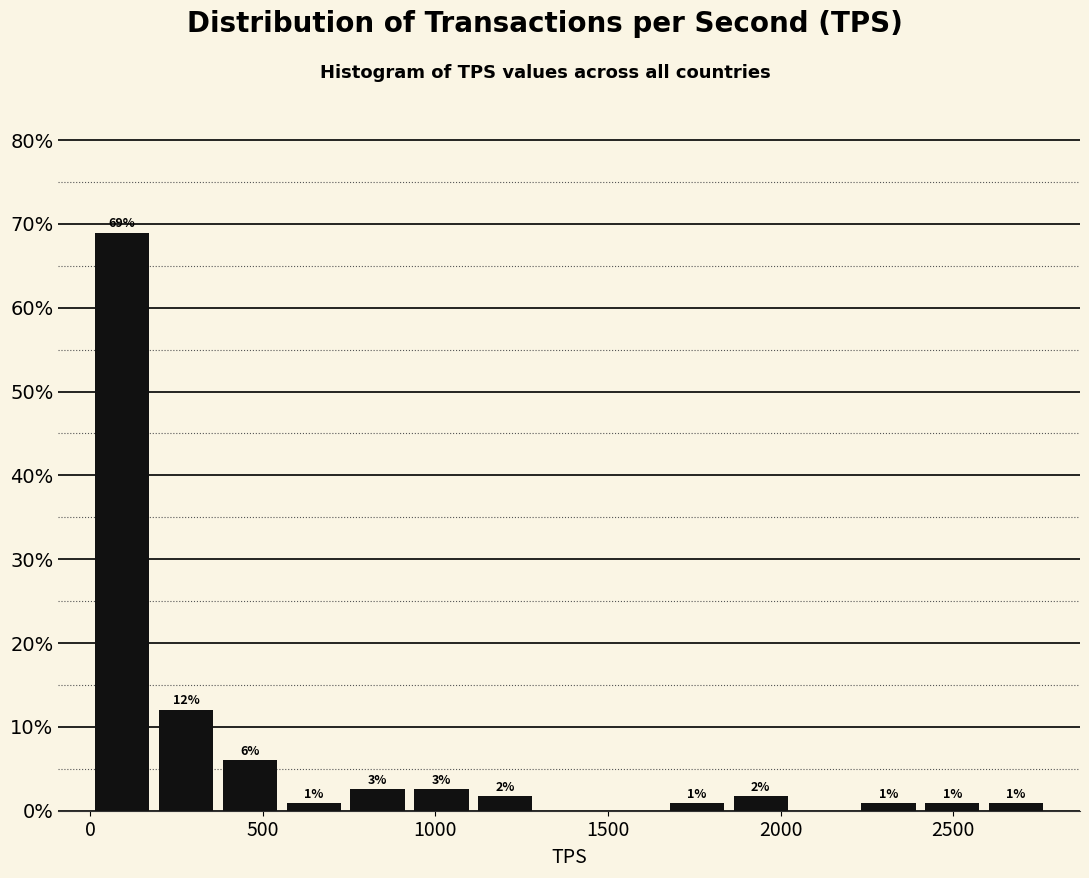

Around what value on the x-axis is the tallest bar? Give the approximate position of its centre, as read against the axis.

100